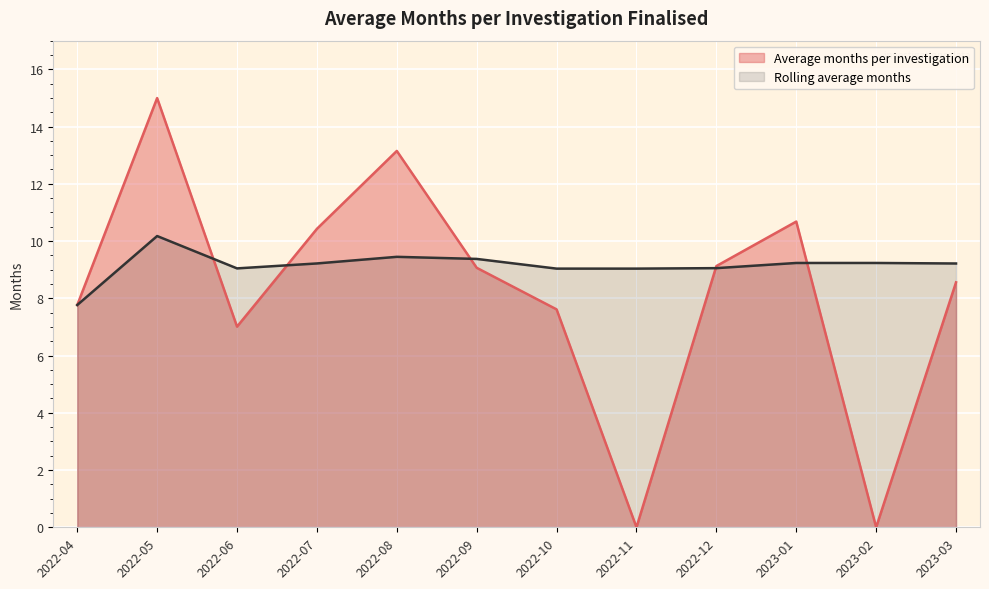

Which label corresponds to the smallest value in the chart?

2022-11